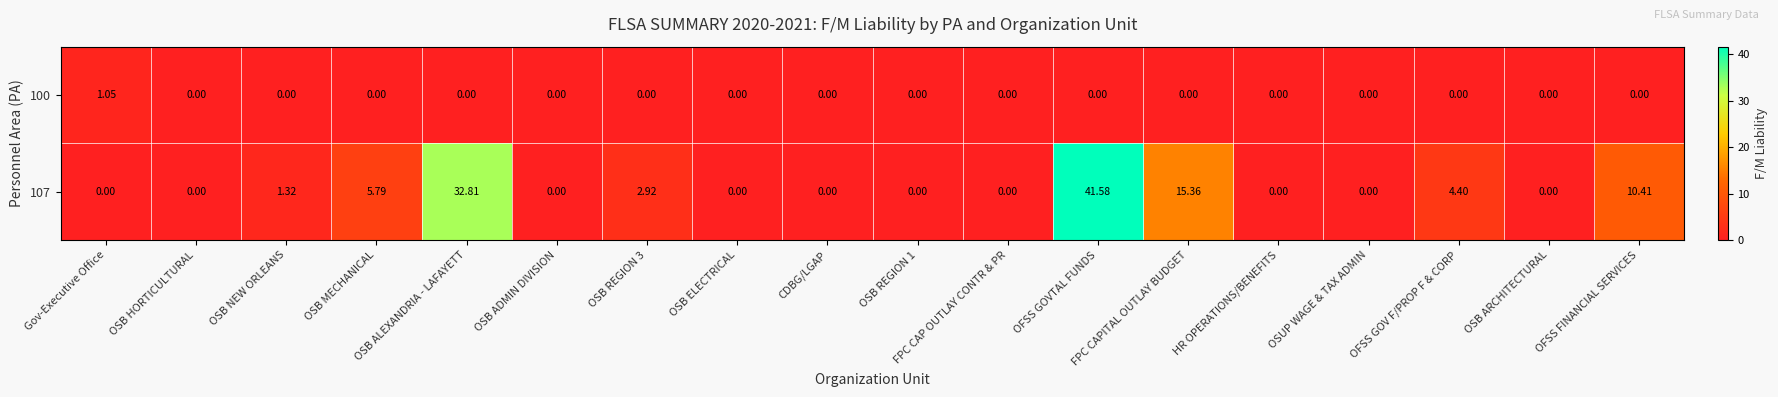

At which category is the sum across all series the highest?

OFSS GOVTAL FUNDS